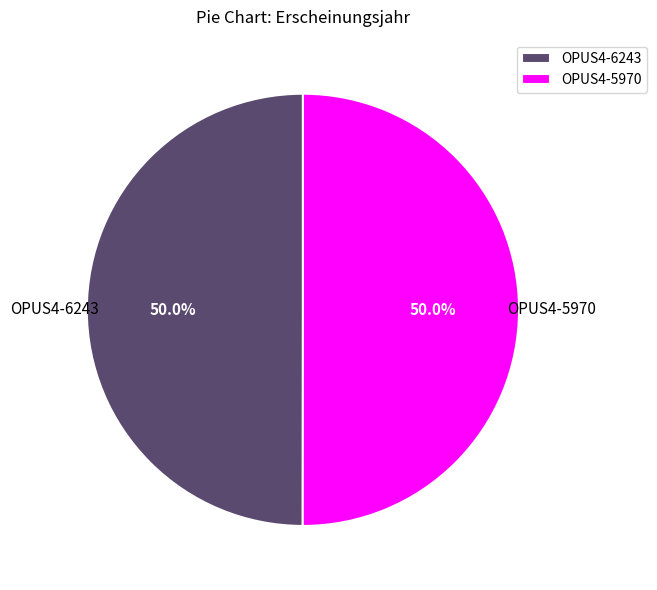

Is it true that OPUS4-6243 is 37% of the pie?

False